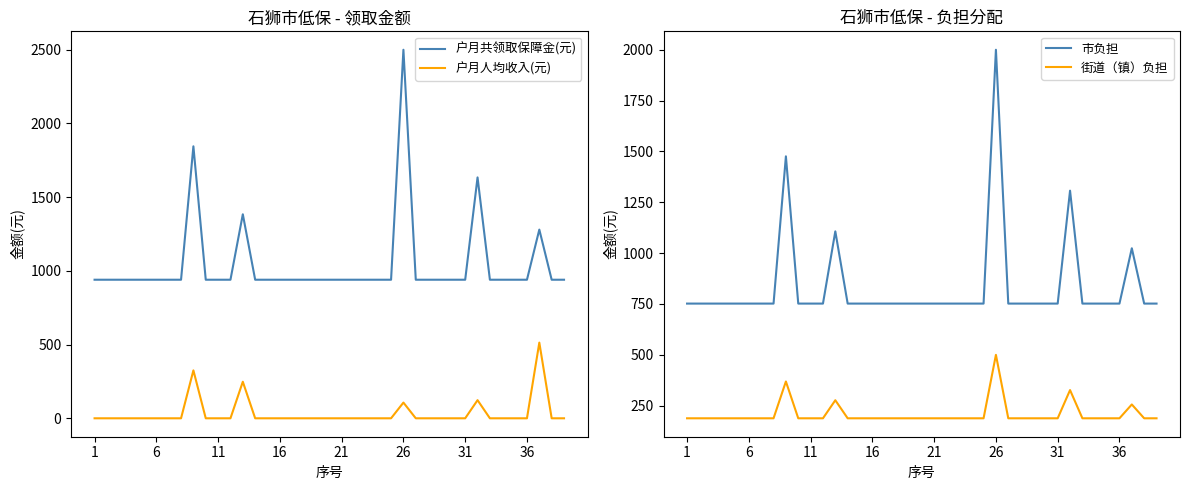

True or false: 户月共领取保障金(元) and 户月人均收入(元) cross at least once.

False